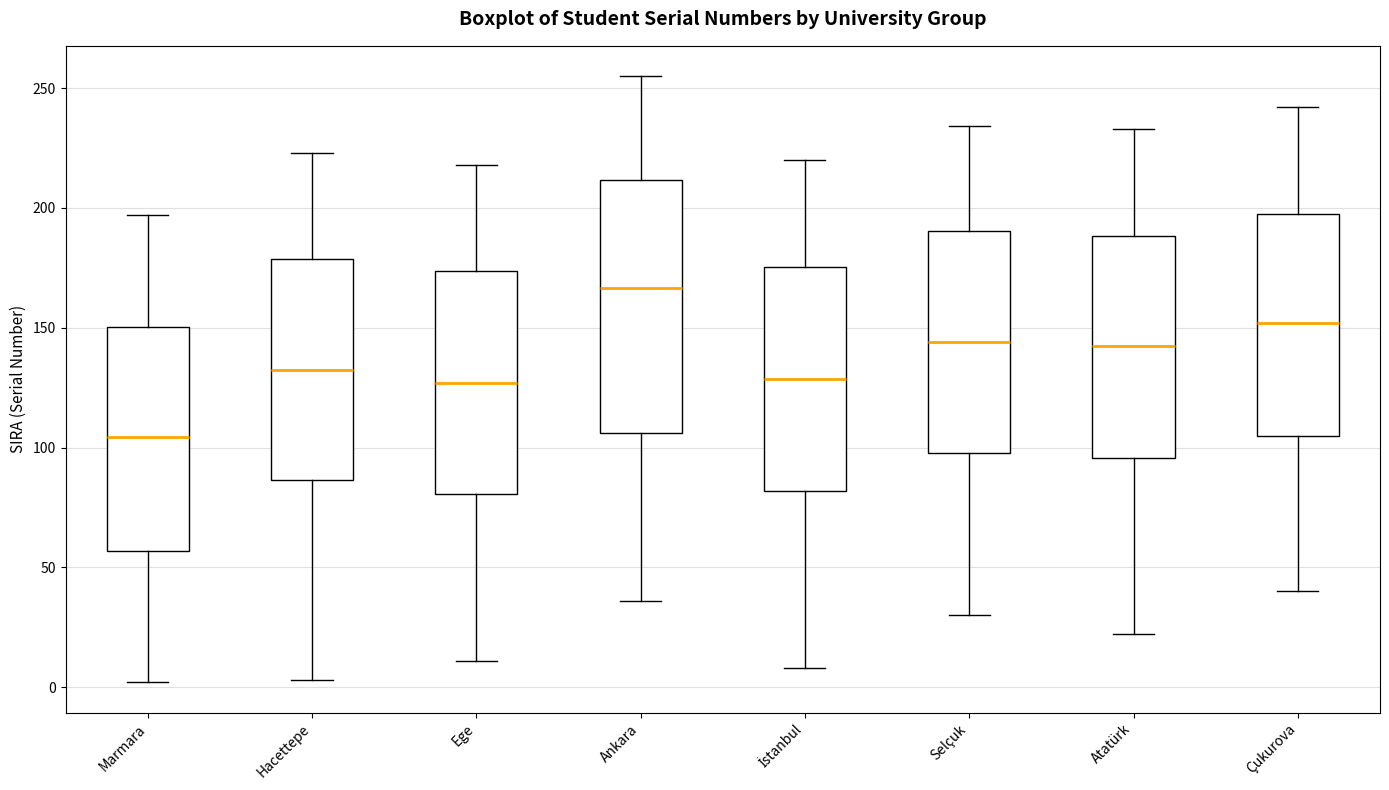

Which box has the highest median line?

Ankara